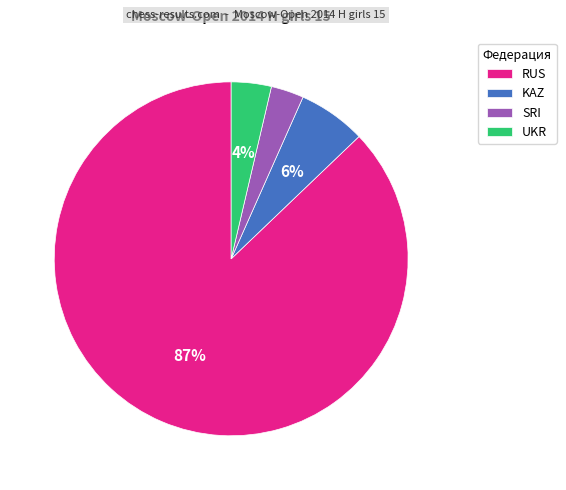

Which category has the biggest portion of the pie?

RUS